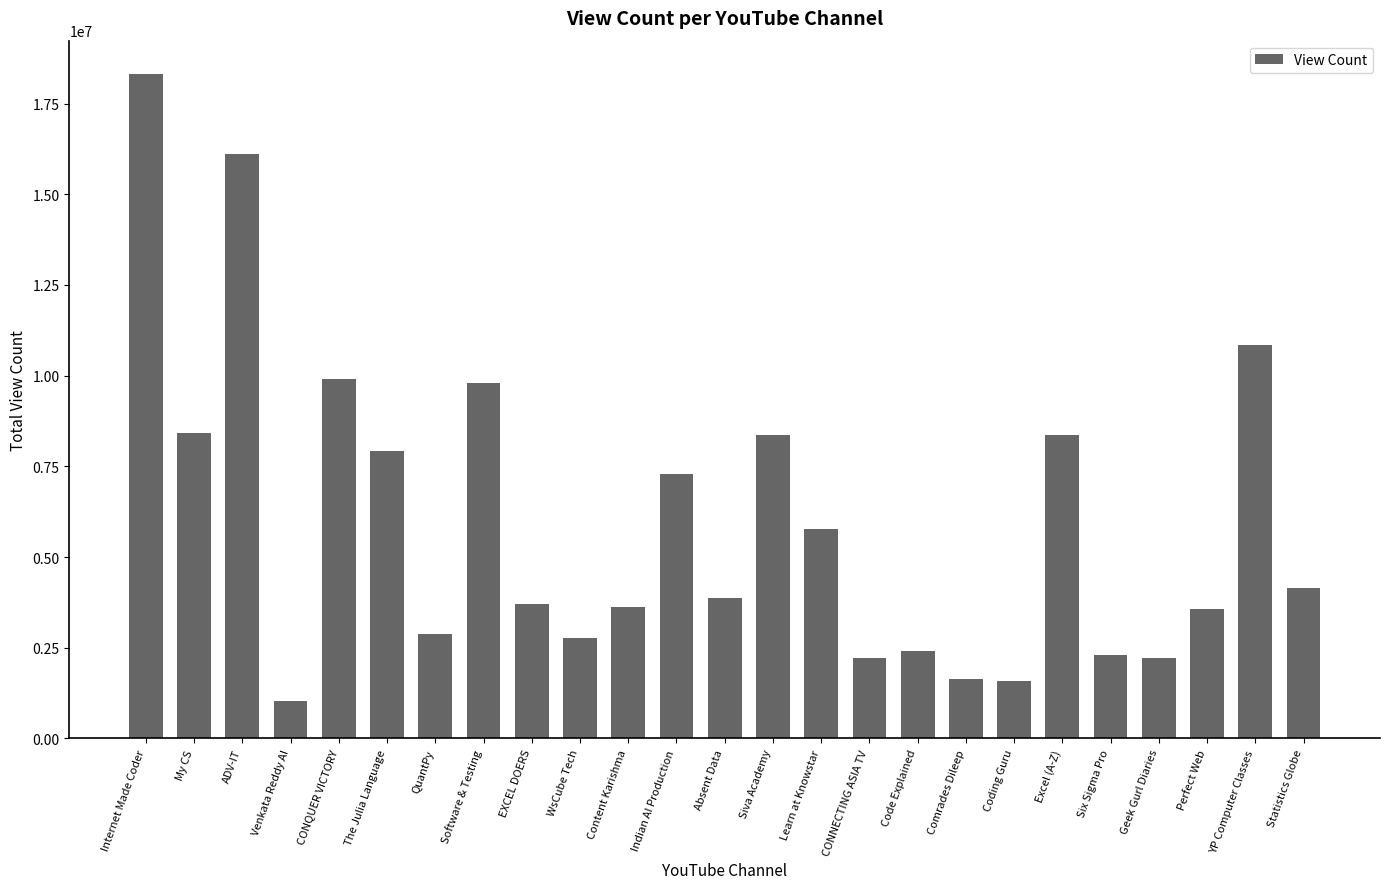

At which label does the data first exceed 3858127?

Internet Made Coder